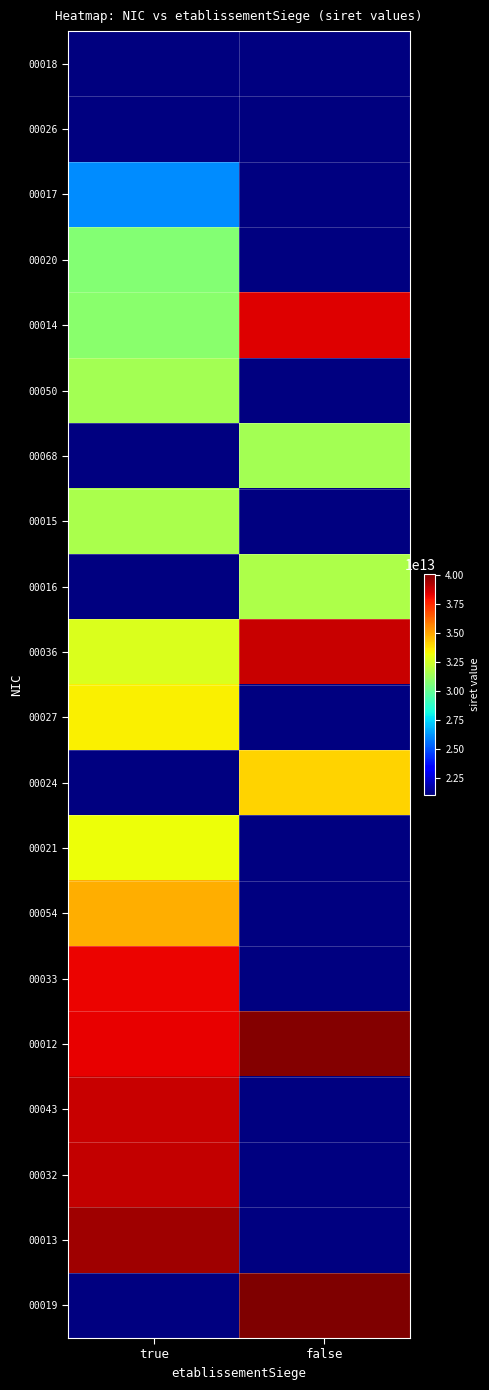

The 00033 series shows 18919312492314.8 at true. True or false?

False